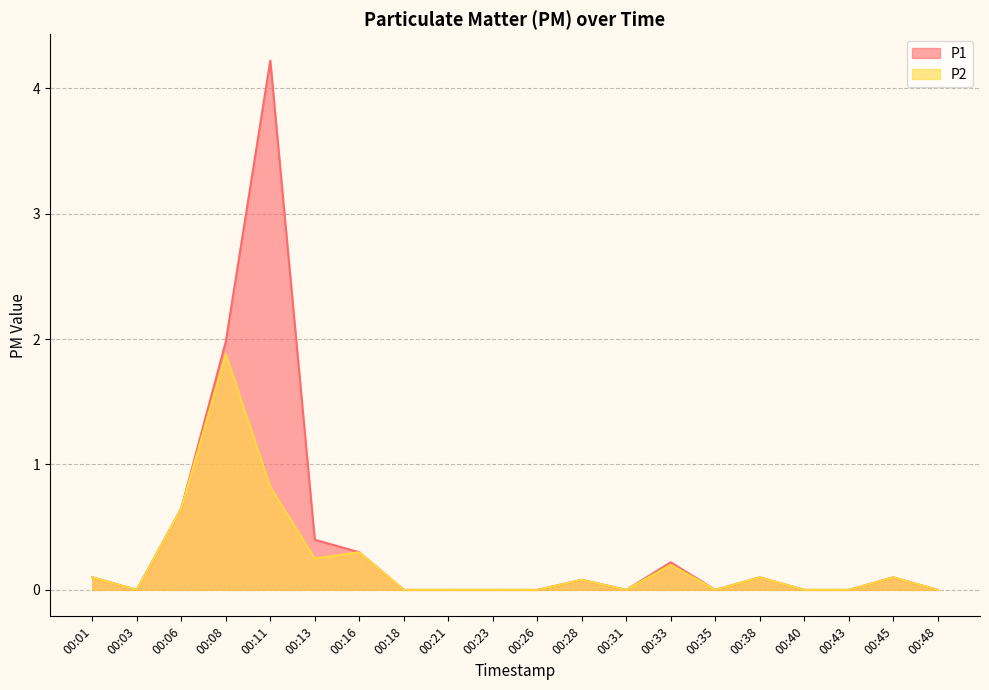

Which series has the largest total across all categories?

P1